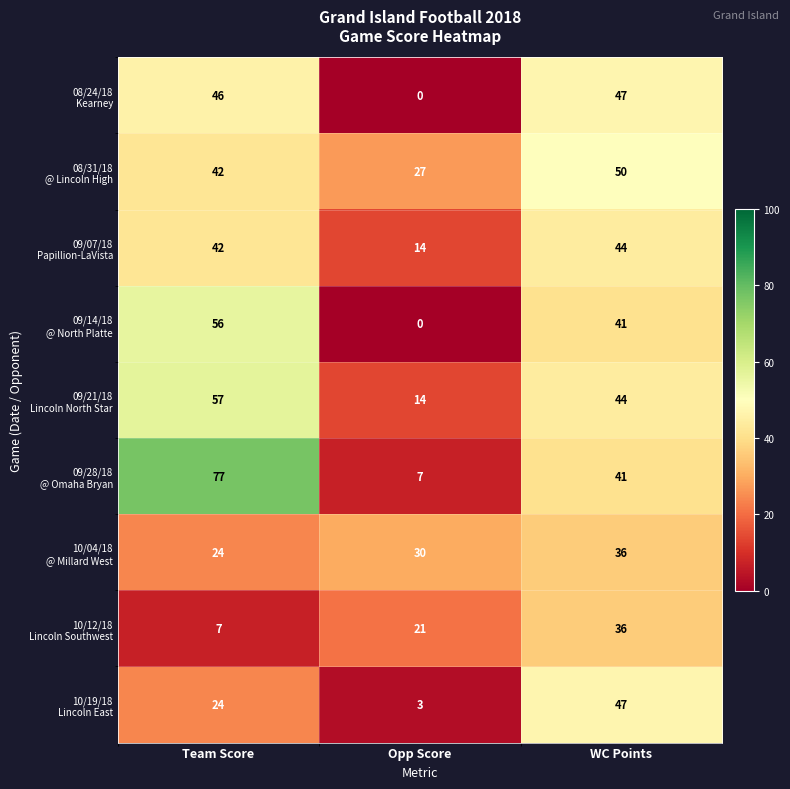

Which category has the lowest value across all series?

Opp Score